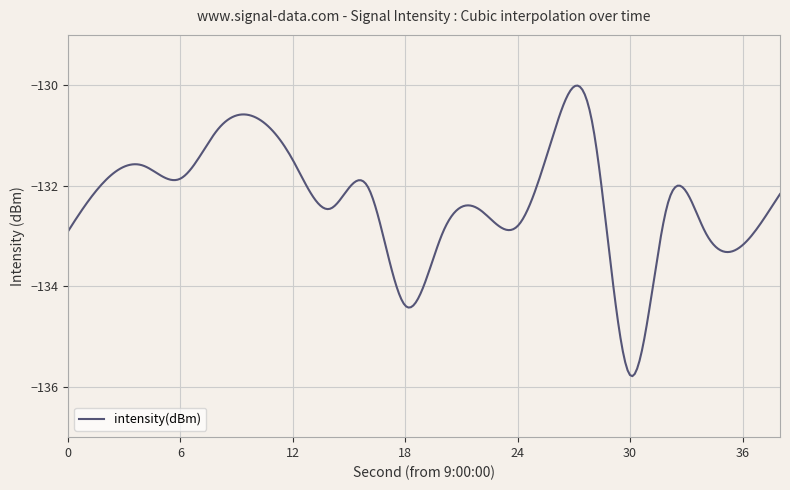

What is the difference between the maximum and minimum values?

5.8